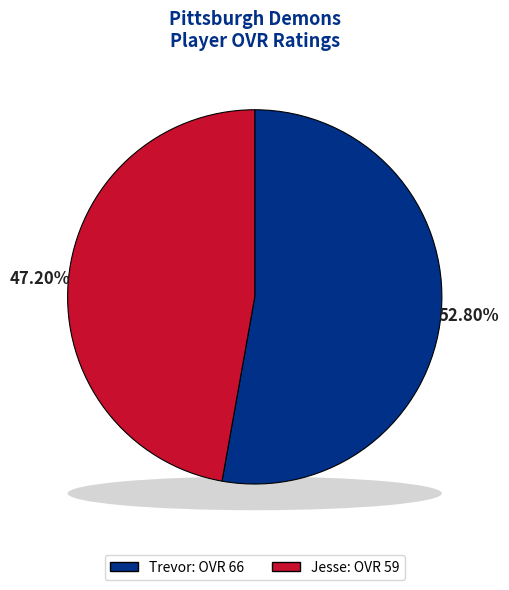

How many segments does this pie chart have?

2